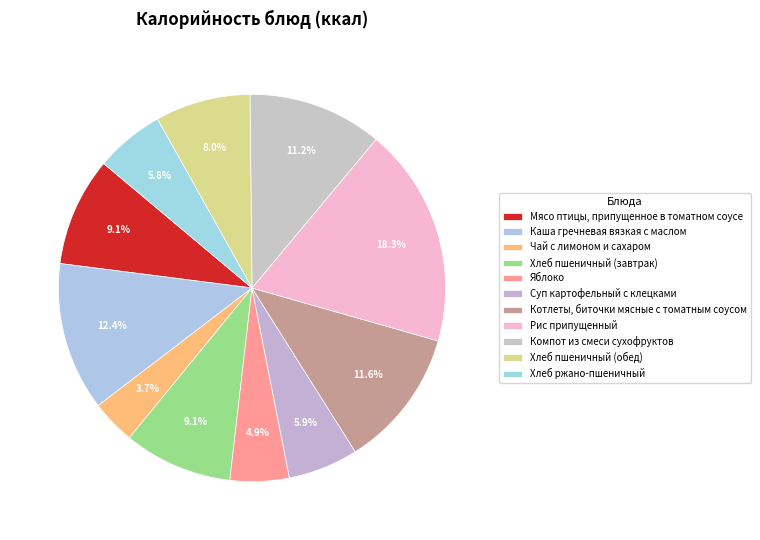

Combined, what portion of the pie is Яблоко and Чай с лимоном и сахаром?

8.6%